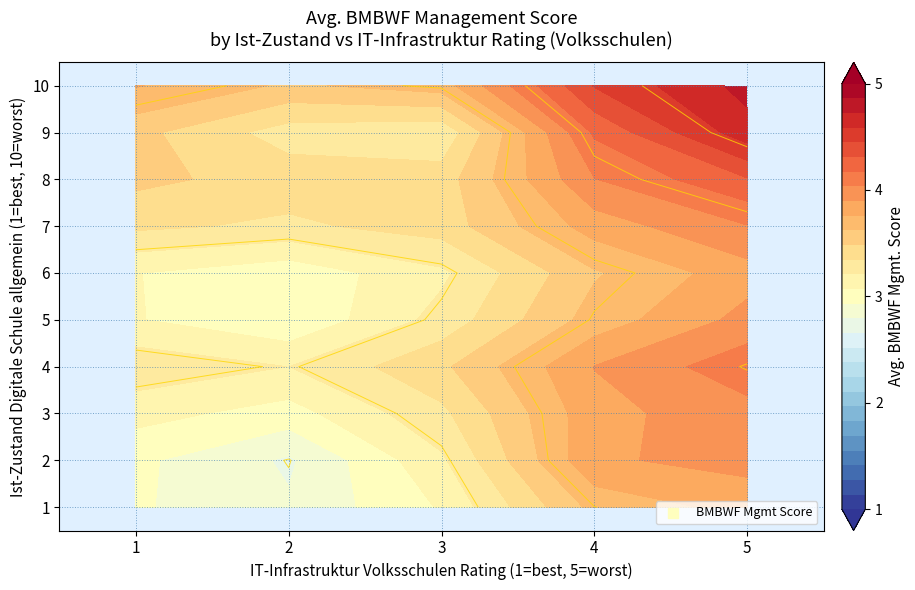

Where is 1 nearest to the value 3?

1